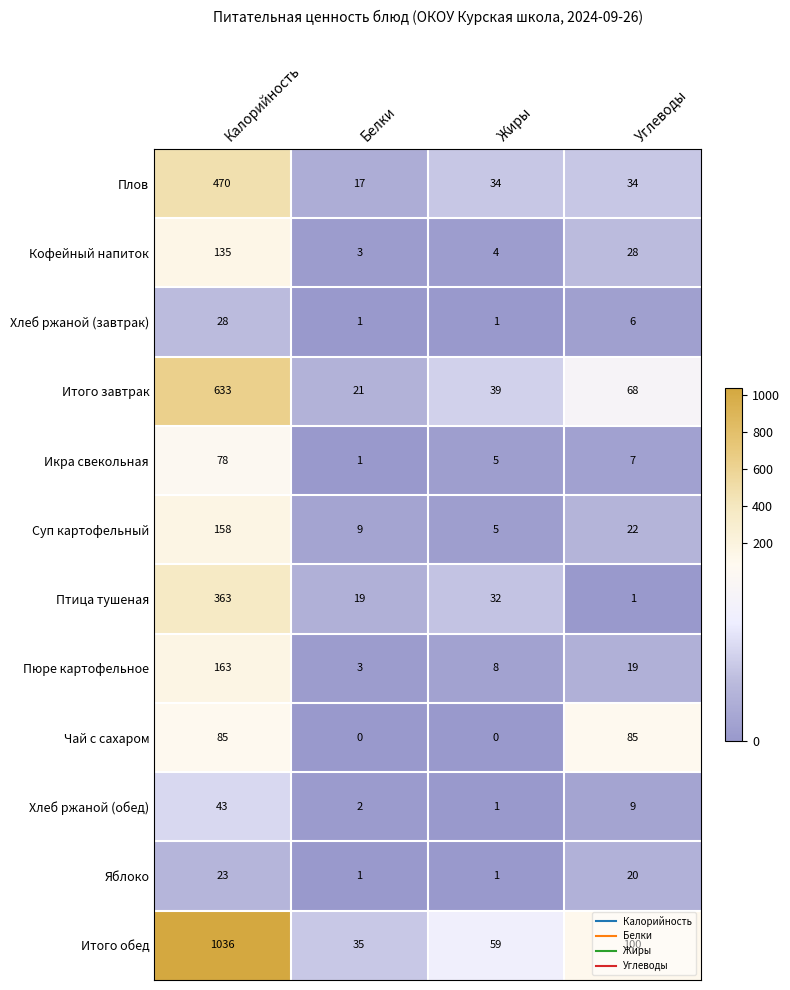

What is the greatest value displayed?

1036